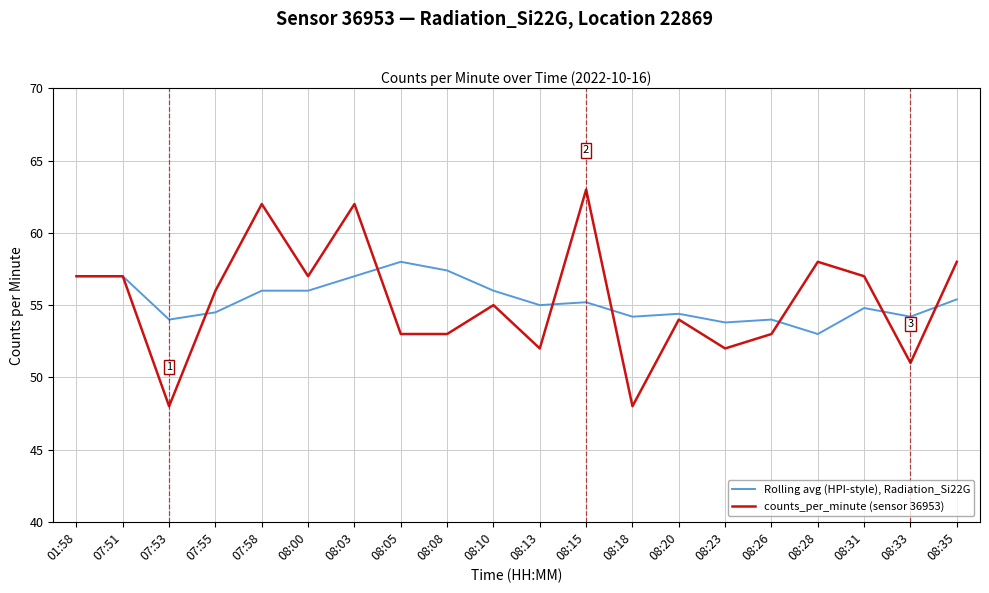

What is the sum of the Rolling avg (HPI-style), Radiation_Si22G values at 08:26 and 07:58?

110.0